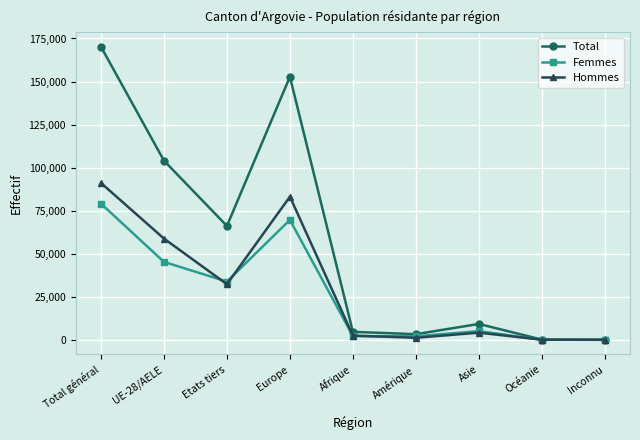

What is the total value across all series at Amérique?

6612